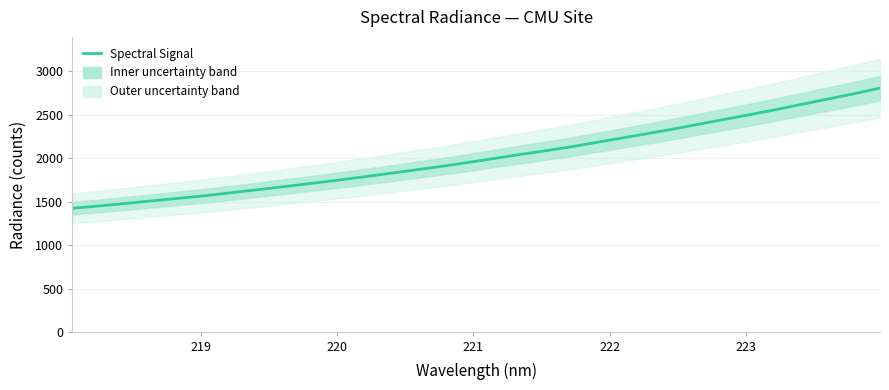

What is the difference between the maximum and minimum values?

1381.3